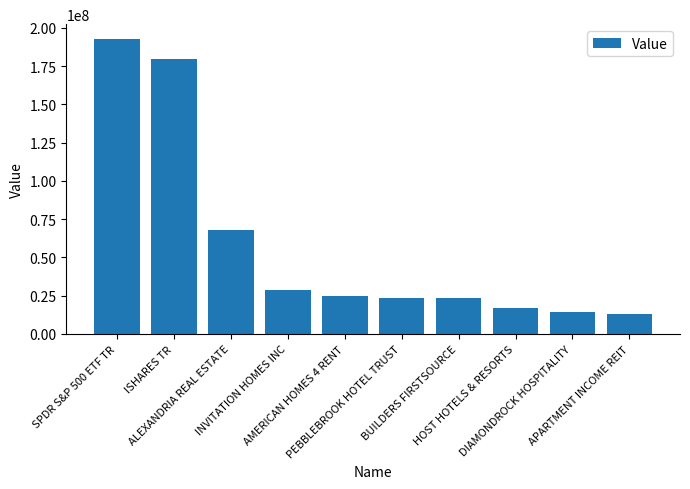

What is the value of the 8th bar from the left?

16748000